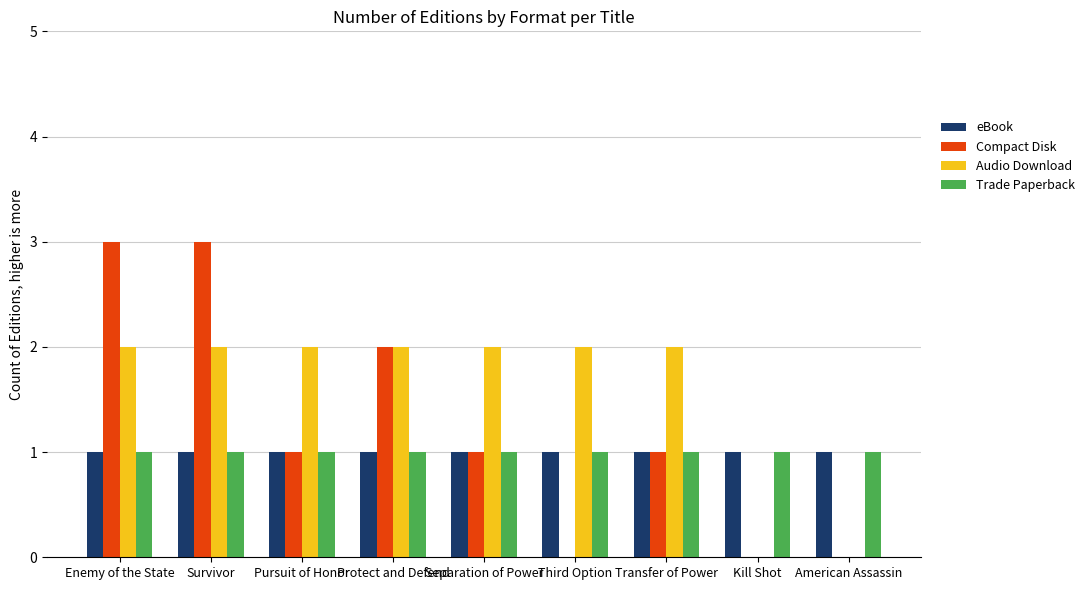

What value does the Compact Disk series have at Transfer of Power?

1